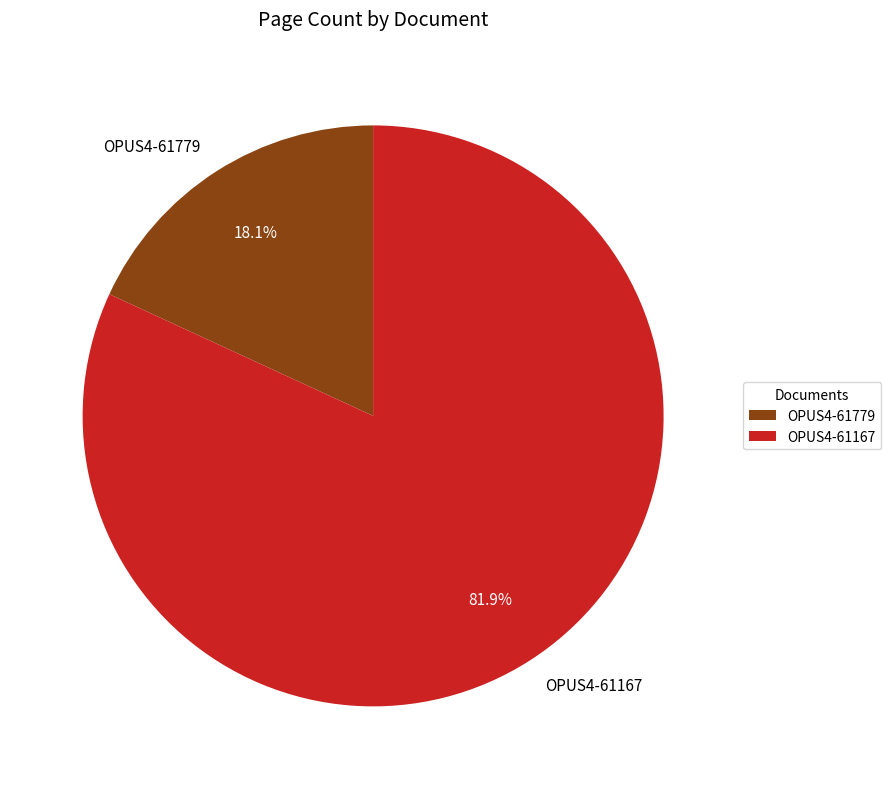

Between OPUS4-61779 and OPUS4-61167, which is larger?

OPUS4-61167